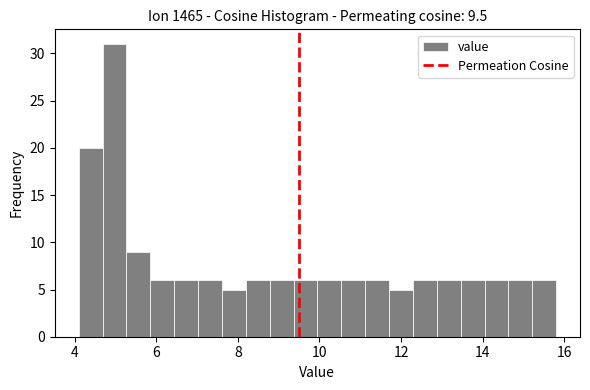

Around what value on the x-axis is the tallest bar? Give the approximate position of its centre, as read against the axis.

5.0